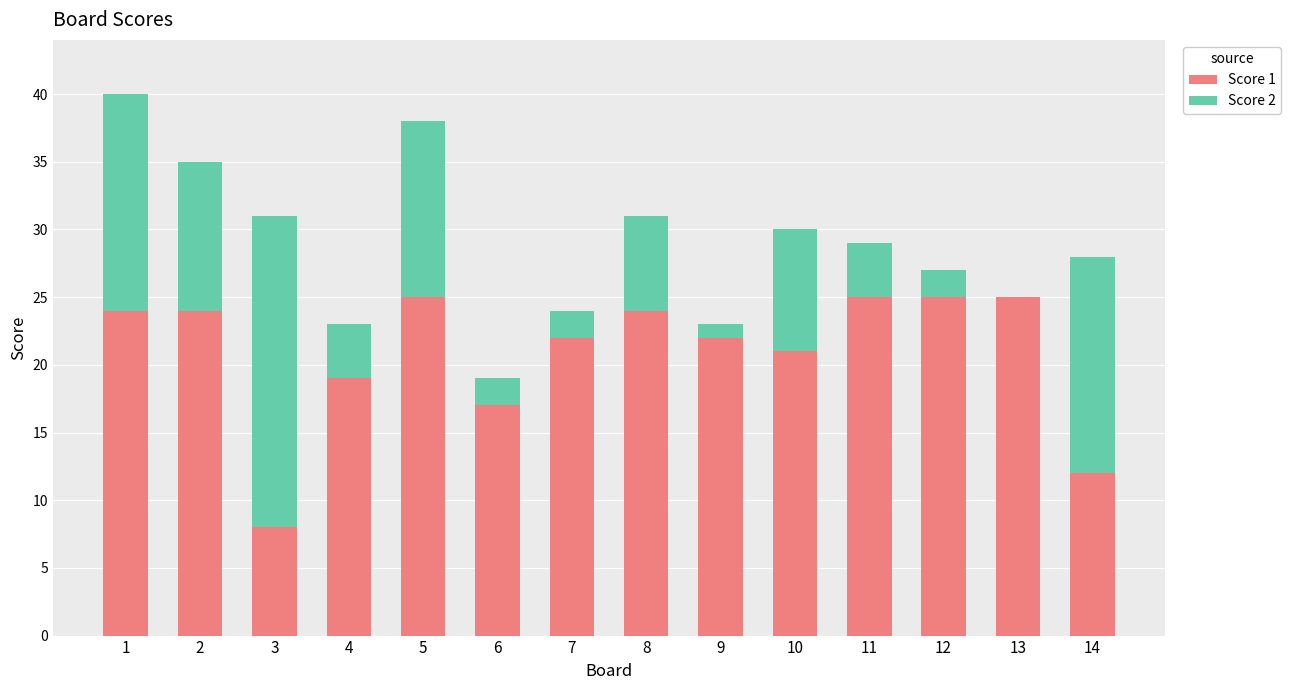

What is the sum of all Score 1 values?

293